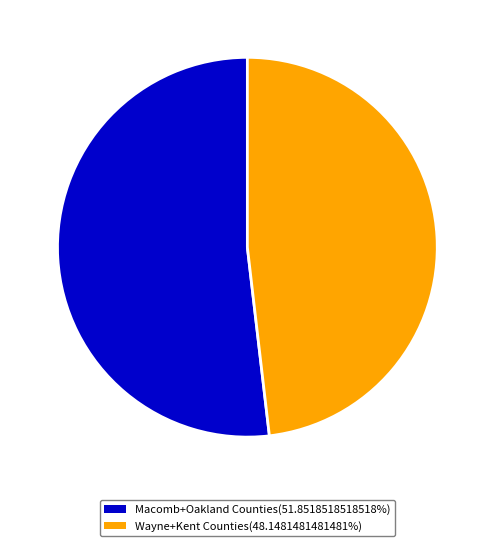

Is there a majority slice in this chart?

Yes